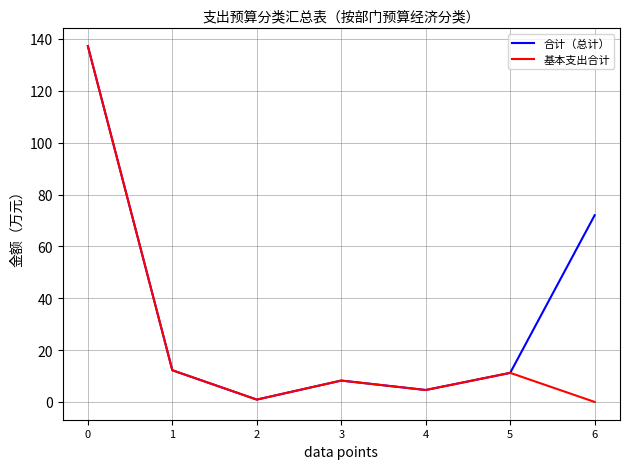

Between 3 and 6, which series saw the biggest shift?

合计（总计）